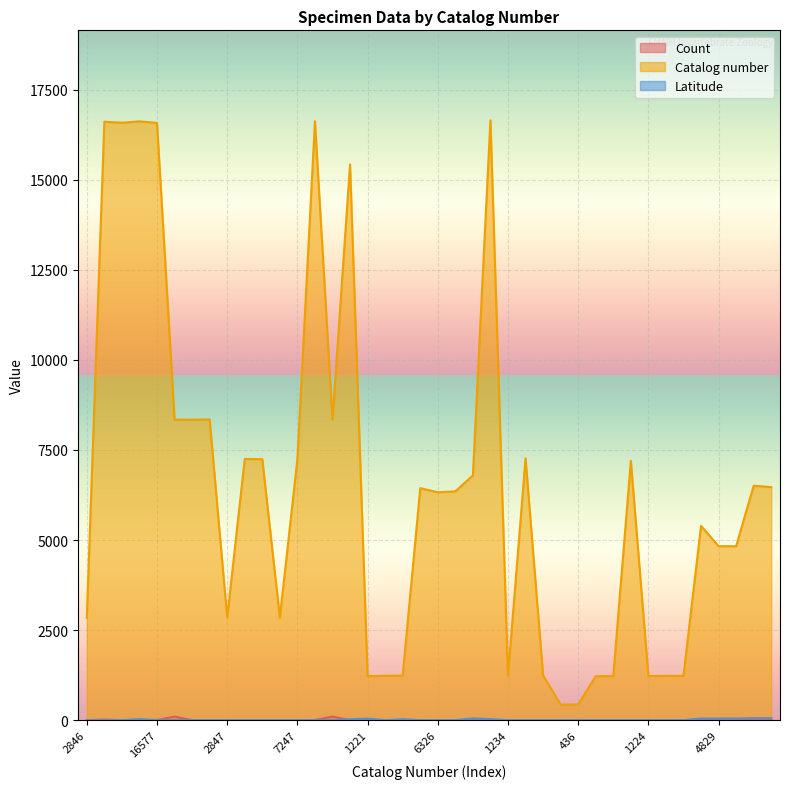

What position from the right is 7268?

15